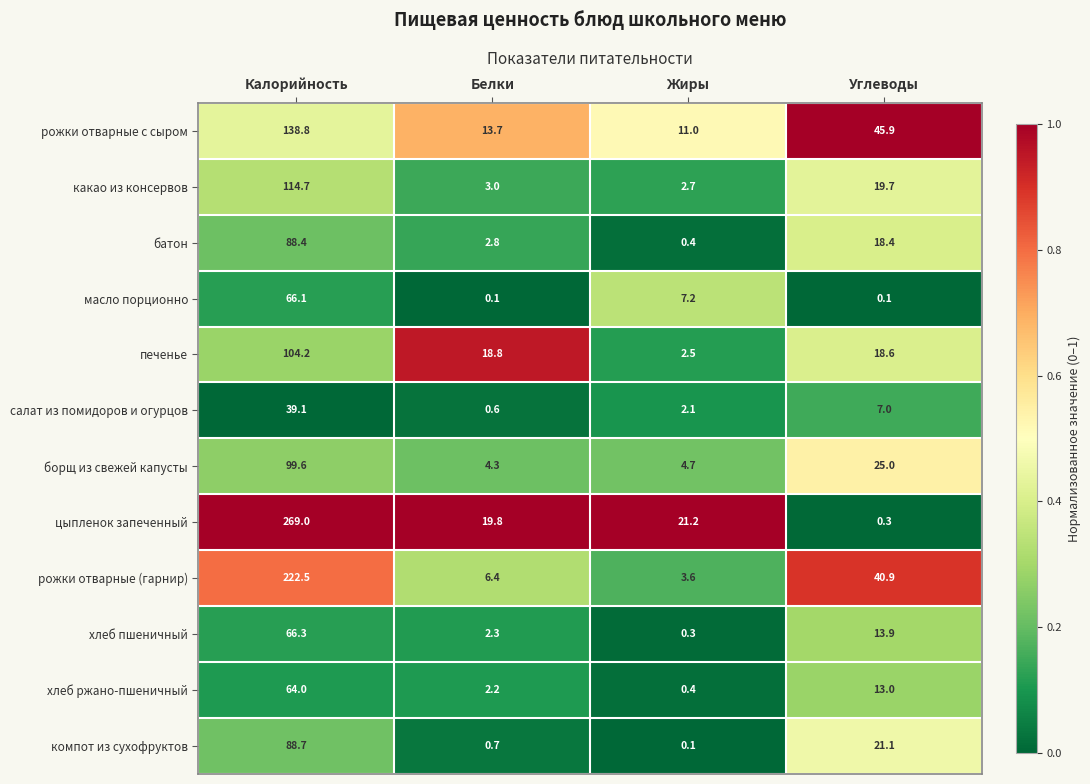

Which series has the largest total across all categories?

цыпленок запеченный